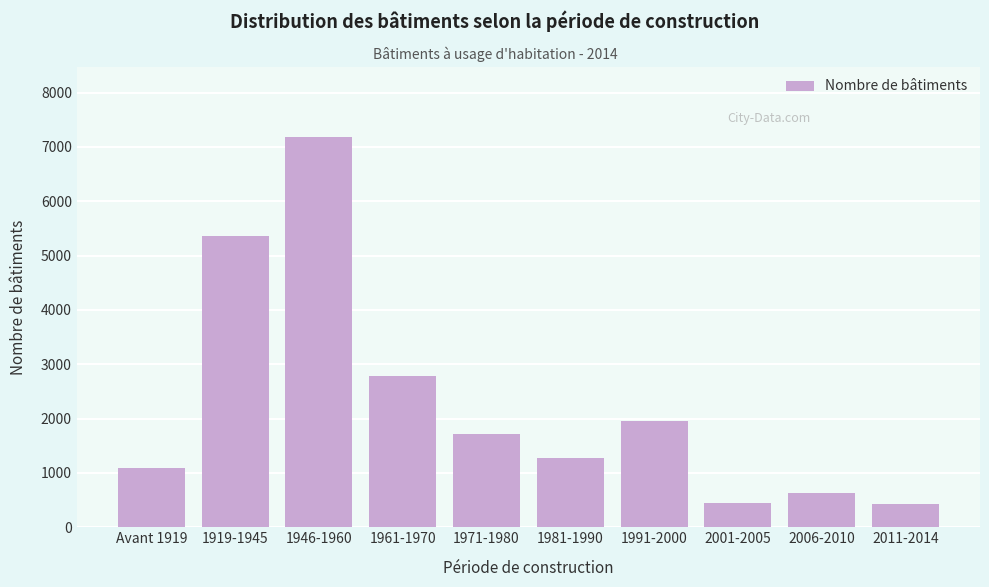

Reading left to right, what are all the values shown in this chart?

1088	5369	7179	2783	1719	1281	1955	454	629	419